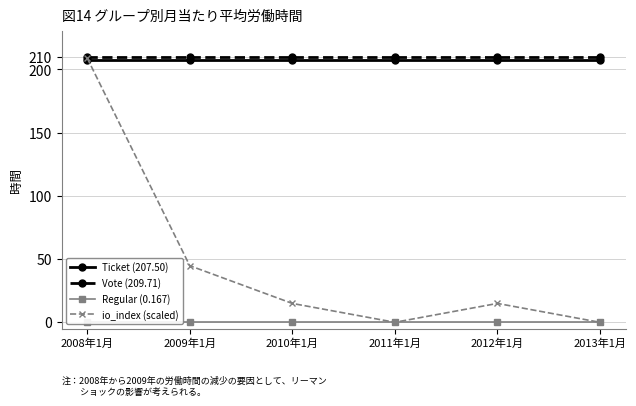

Rank the series at 2013年1月 from highest to lowest value.

Vote (209.71), Ticket (207.50), Regular (0.167), io_index (scaled)